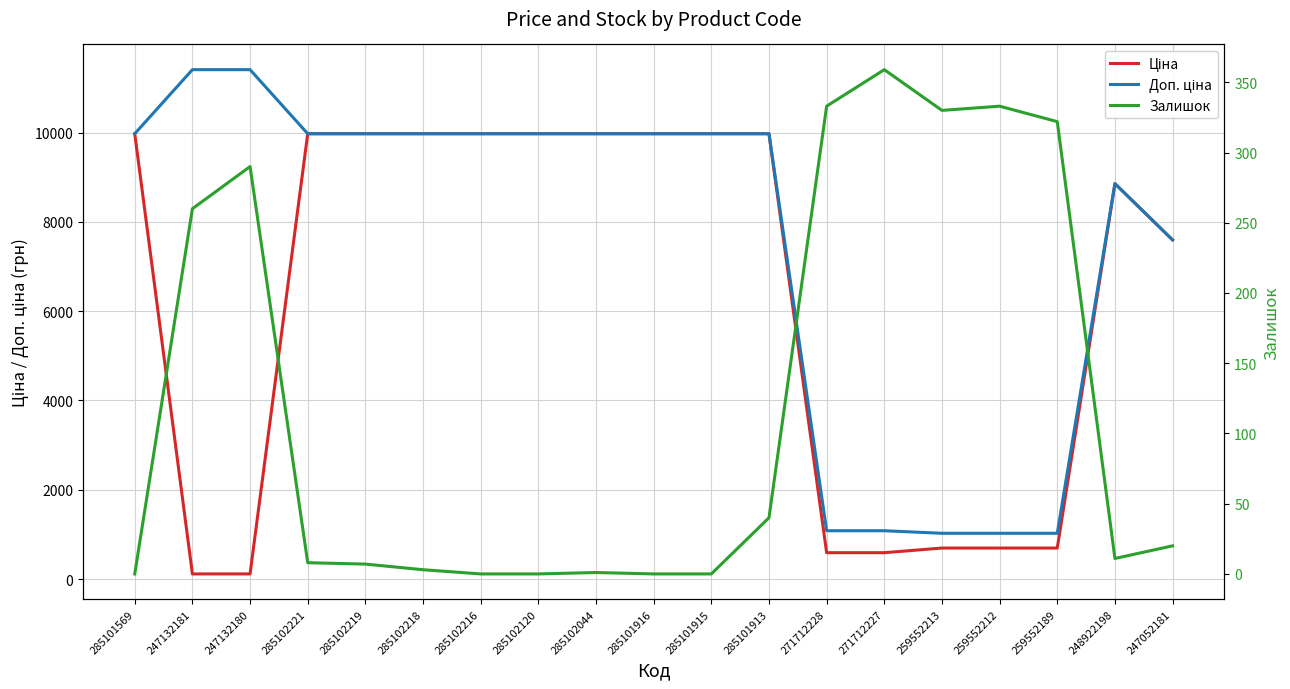

True or false: Ціна and Доп. ціна intersect in this chart.

False